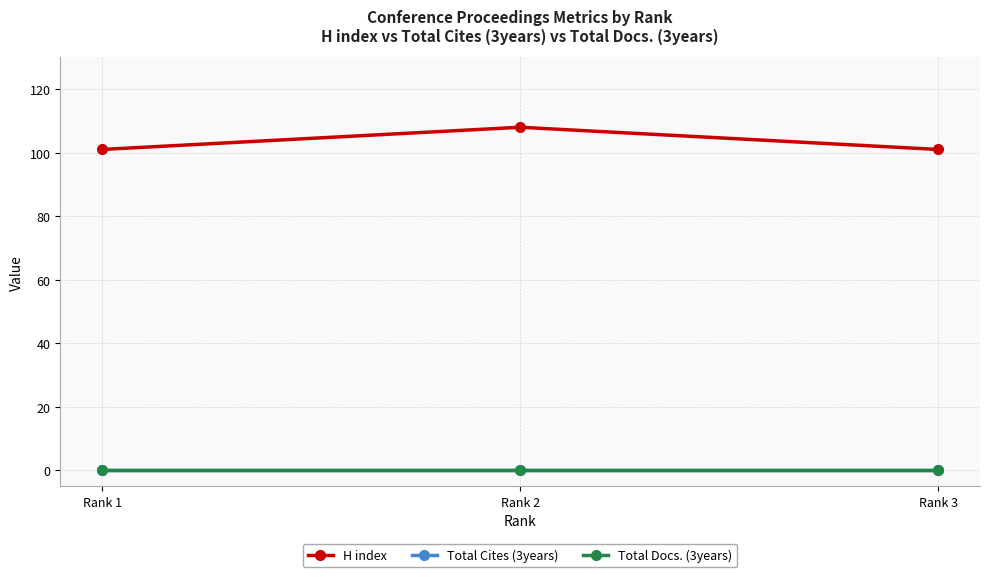

What is the spread (max minus min) of values at Rank 2?

108